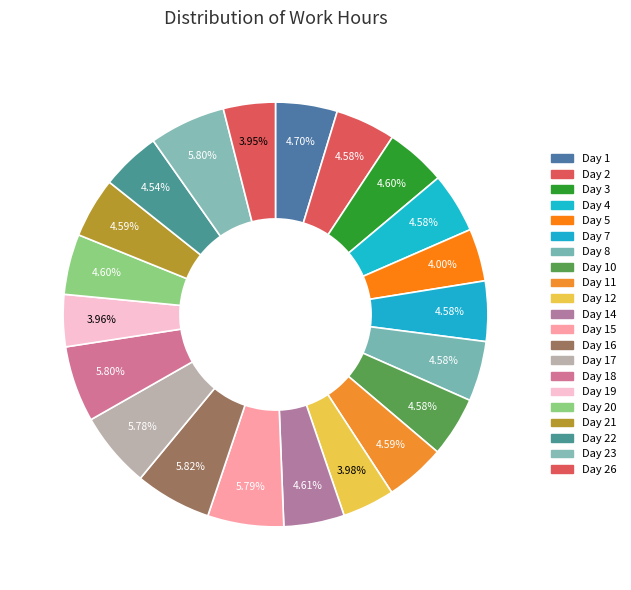

To the nearest percent, what is the difference between the largest and smallest slice percentages?

2%